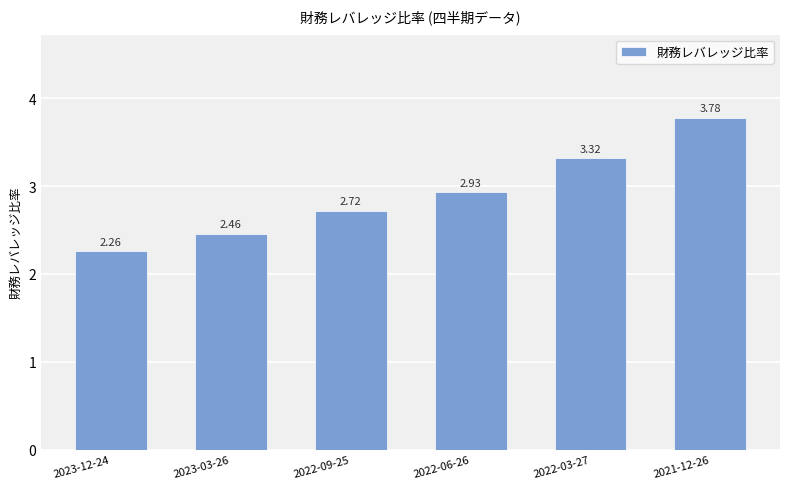

Which category has the highest value across all series?

2021-12-26